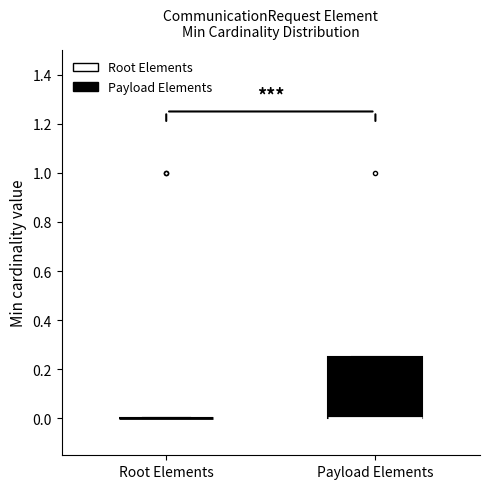

Reading left to right, transcribe this box plot: for each box, give where its median line is, the range the box spans, and where its two whiskers end, as read against the y-axis. The values are not printed on the chart, so give them approximately, as read against the axis.

Root Elements: box collapsed to a line at 0.00, whiskers 0.00 to 0.00
Payload Elements: median 0.00 (drawn on the box's lower edge), box 0.00 to 0.26, whiskers 0.00 to 0.26